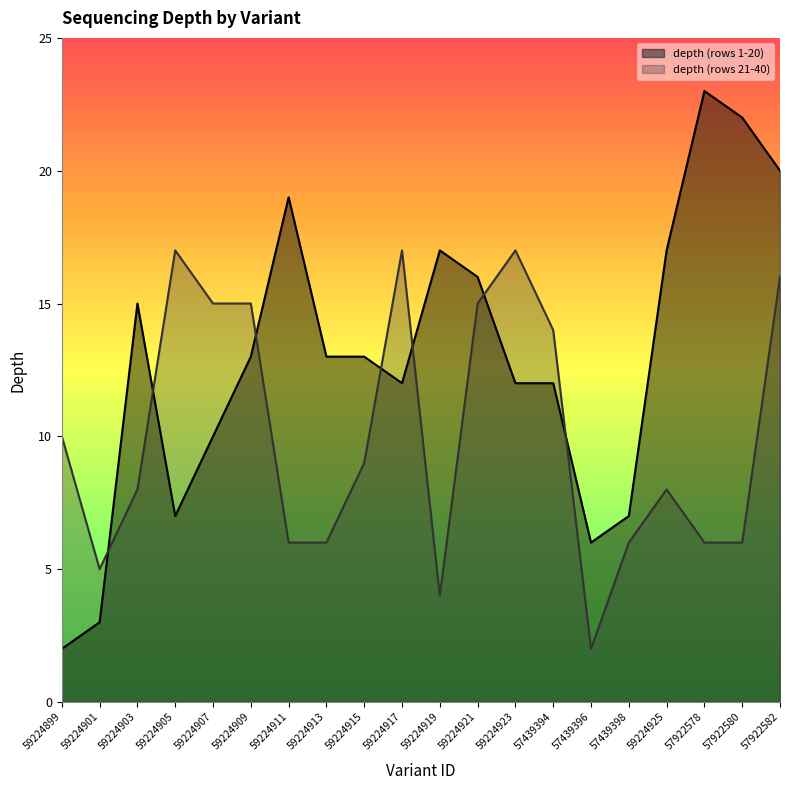

How many interior local valleys does the depth2 series have?

3